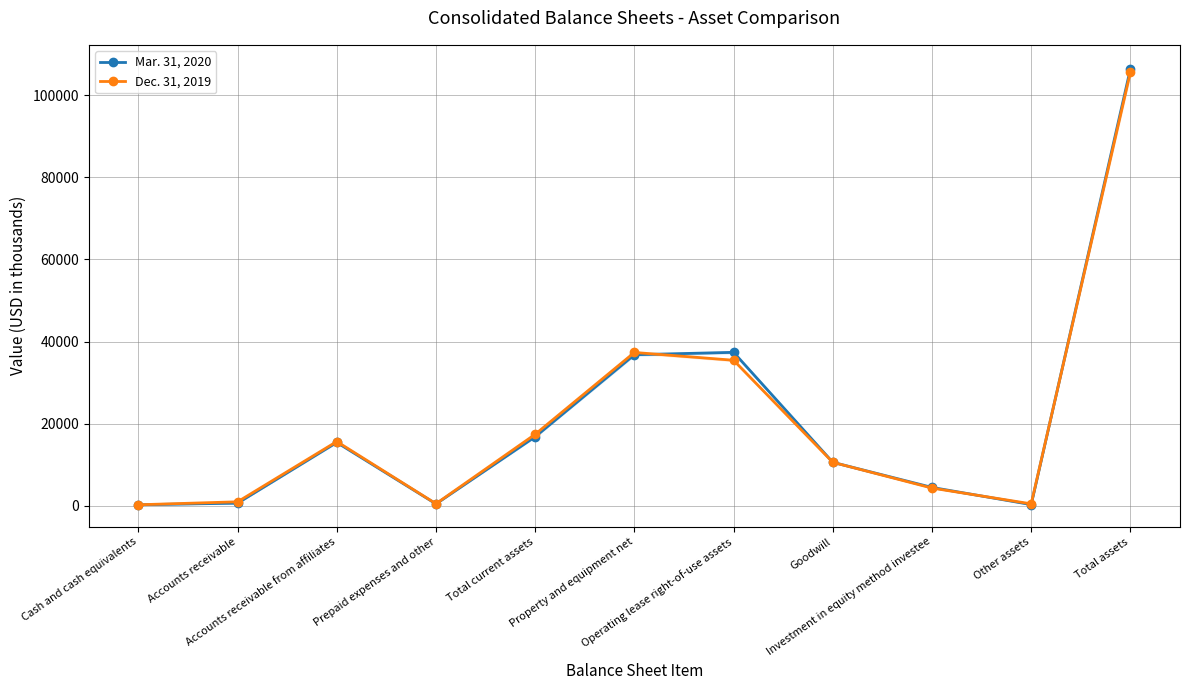

Reading left to right, transcribe all the data shown in this chart.

Mar. 31, 2020: 264	652	15440	473	16829	36805	37385	10598	4487	304	106408
Dec. 31, 2019: 261	985	15666	517	17429	37355	35456	10598	4329	486	105653